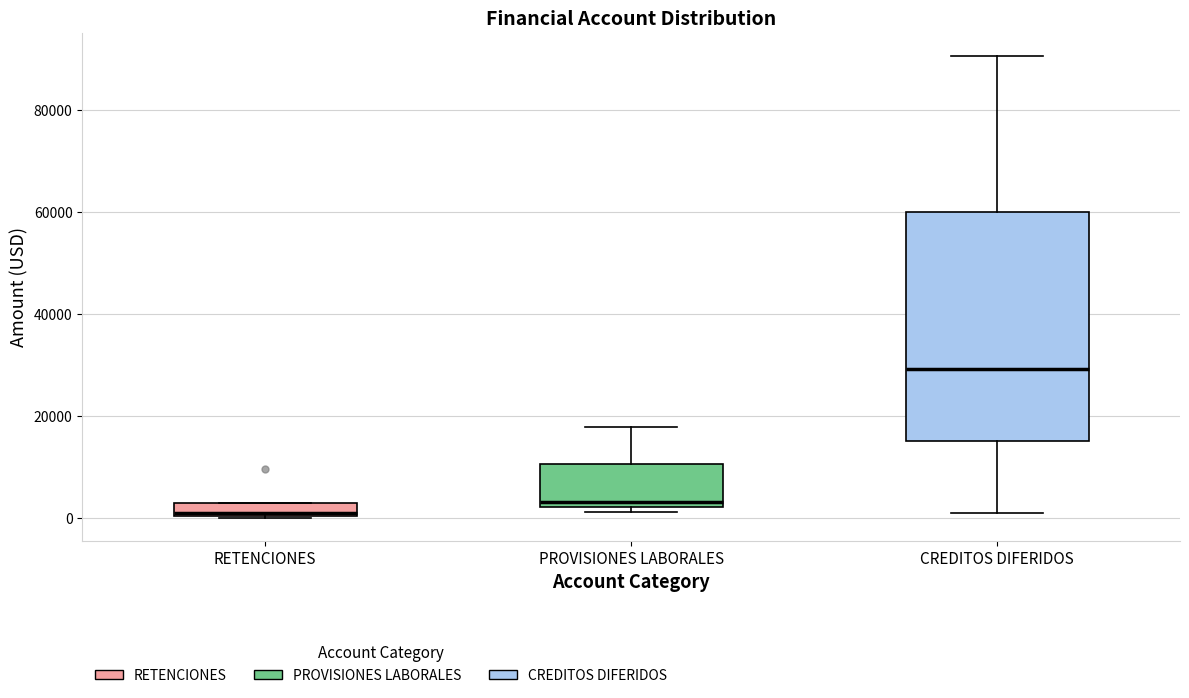

Where does the upper whisker of the box for PROVISIONES LABORALES end on the y-axis? The values are not printed on the chart, so give them approximately, as read against the axis.

18000